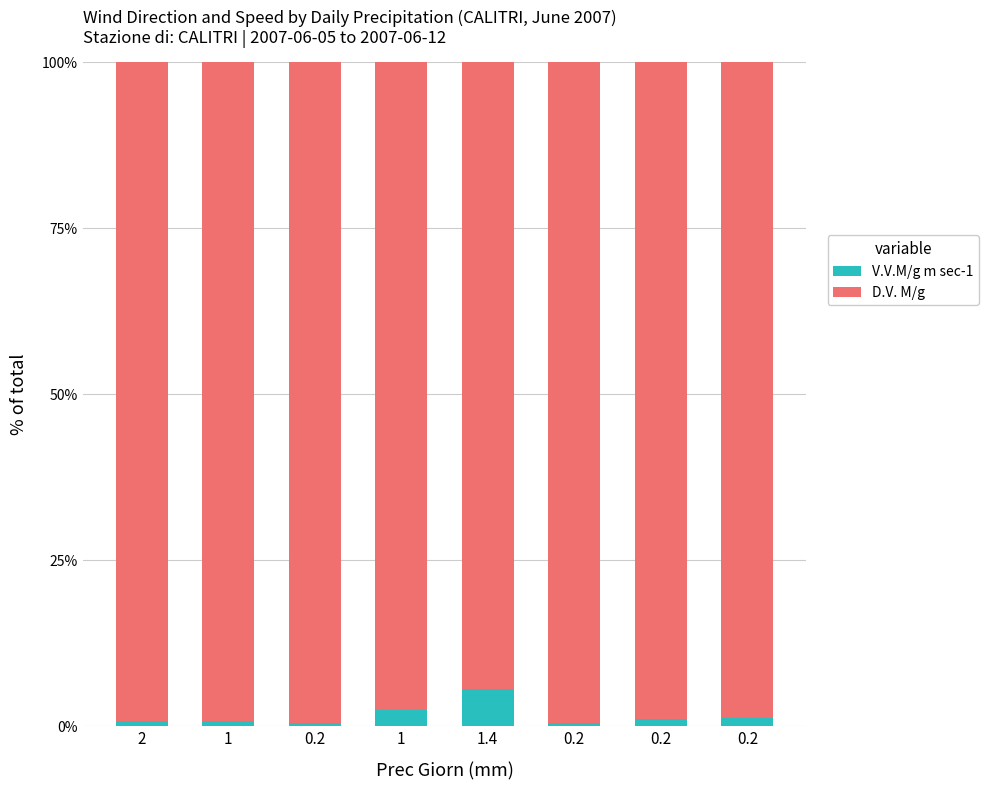

What is the label of the 3rd bar from the left?

0.2